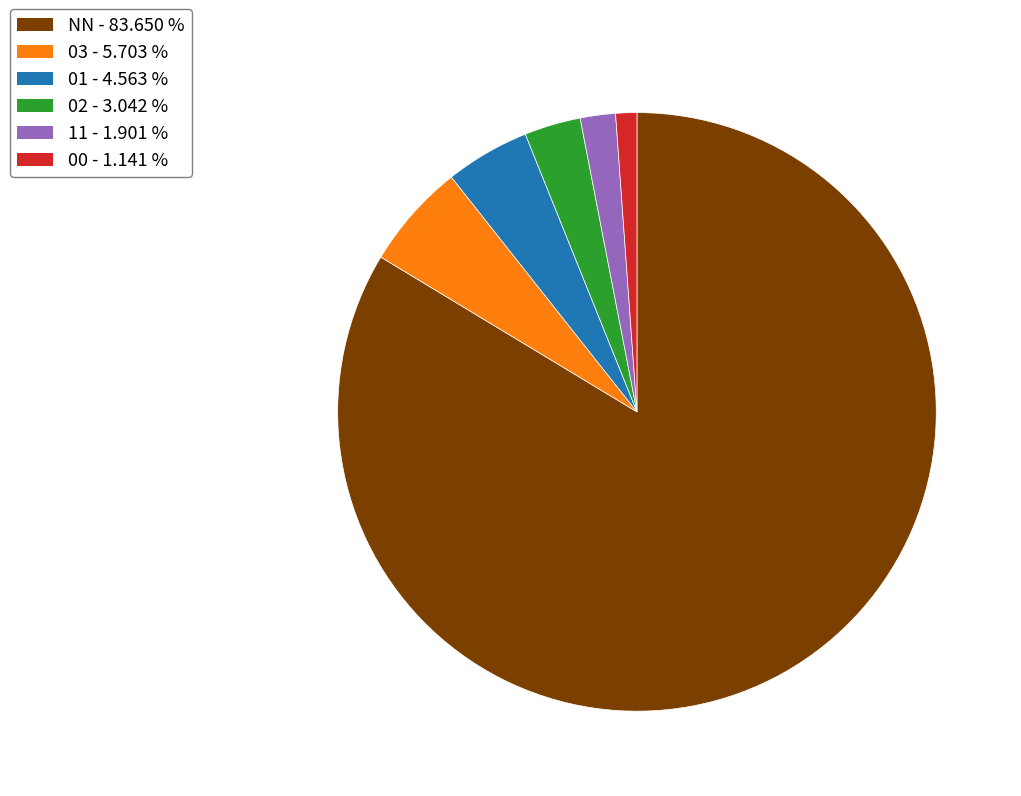

Do 03 and NN together represent more than half of the pie?

Yes